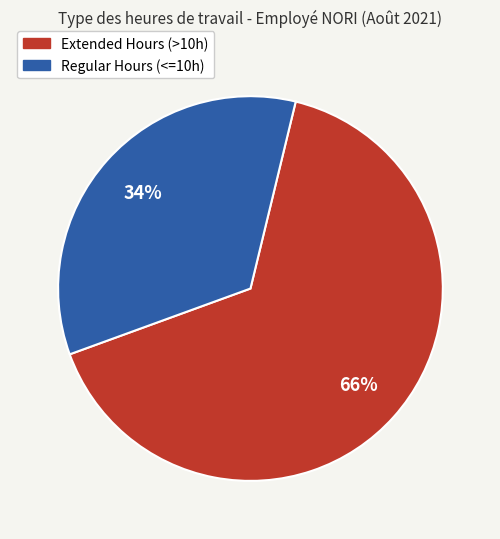

Is there a majority slice in this chart?

Yes